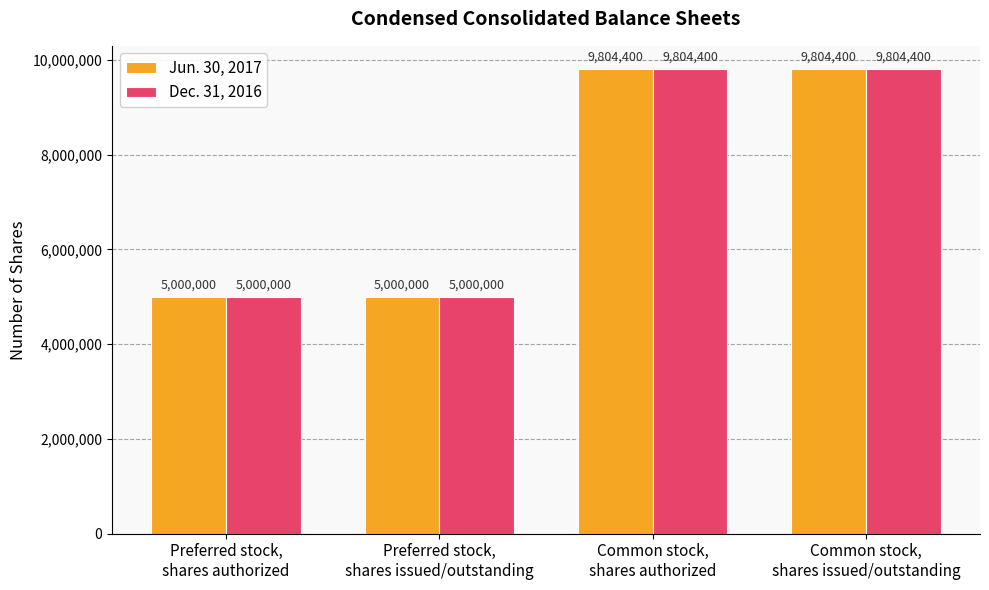

What is the maximum value for Dec. 31, 2016?

9804400